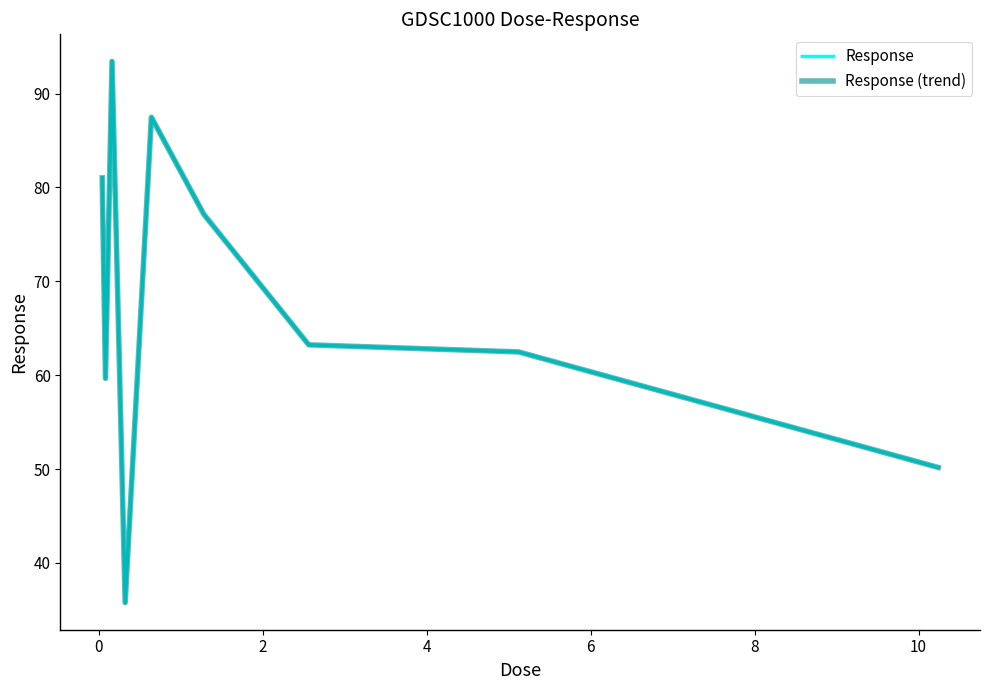

Which series has the largest total across all categories?

Response